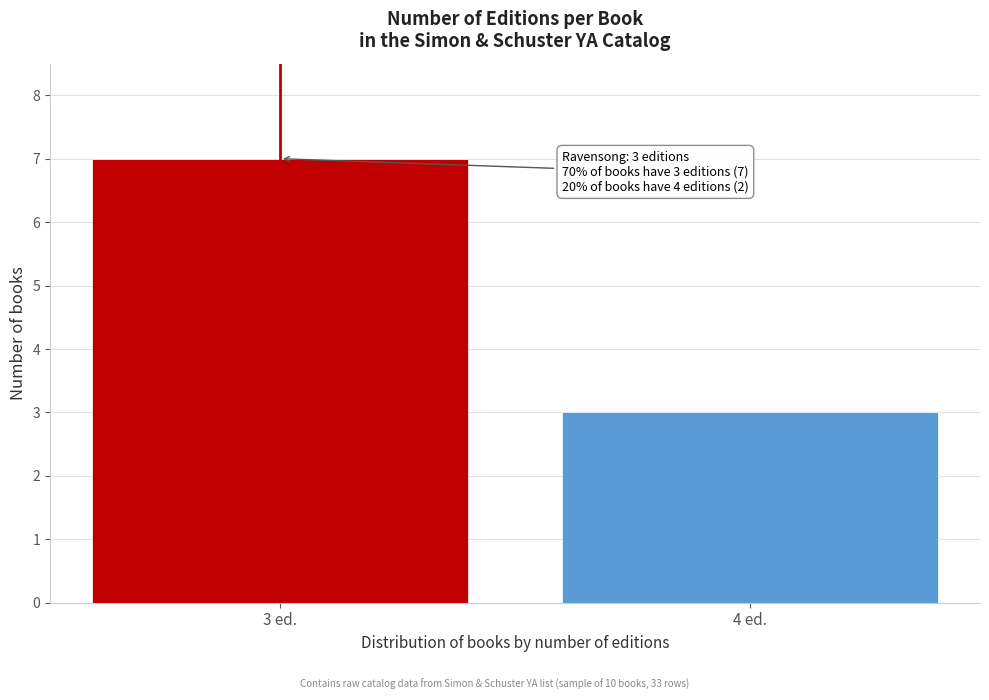

Reading left to right, extract all data points from this chart.

7	3